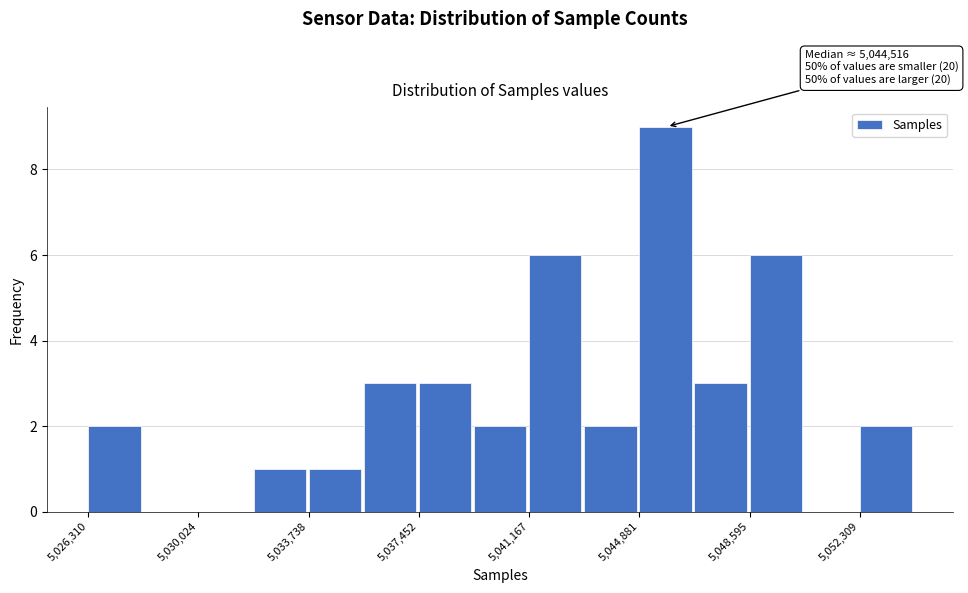

Around what value on the x-axis is the tallest bar? Give the approximate position of its centre, as read against the axis.

5046000